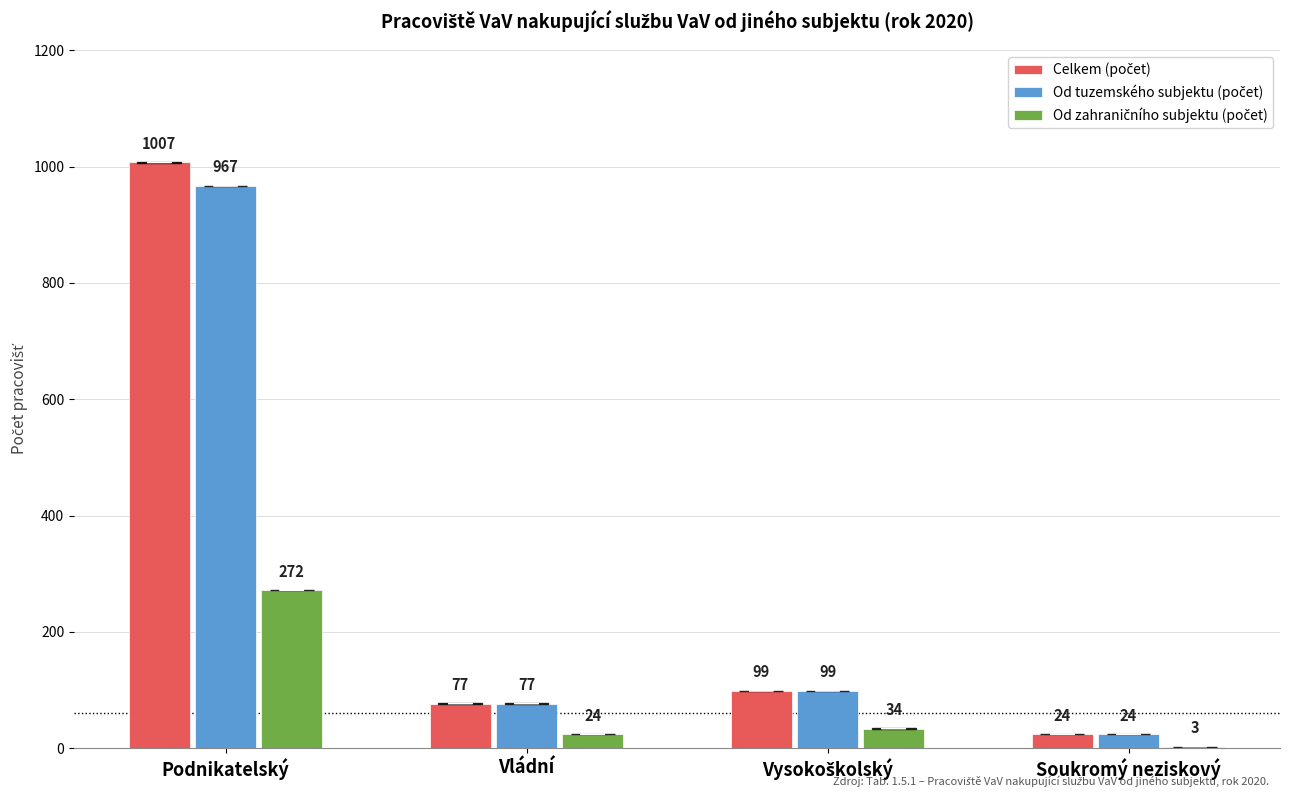

Which label corresponds to the largest value in the chart?

Podnikatelský